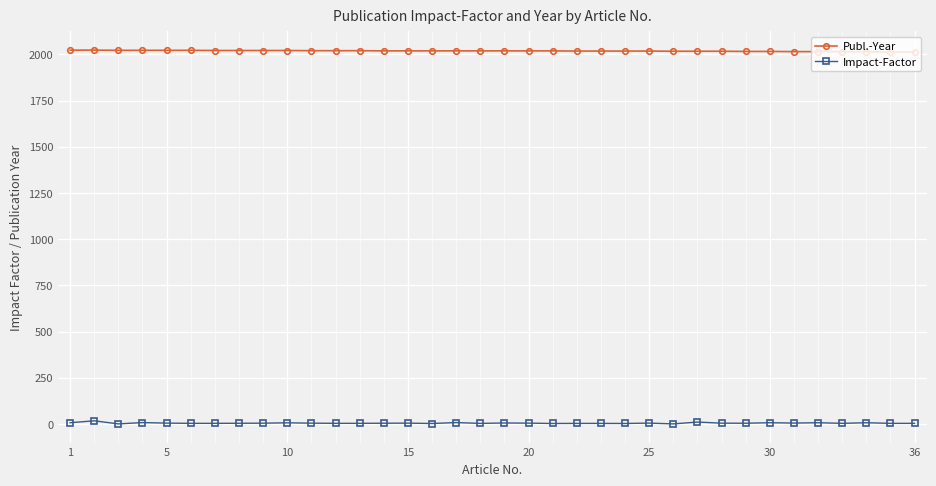

What is the average value of the Impact-Factor series?

4.3